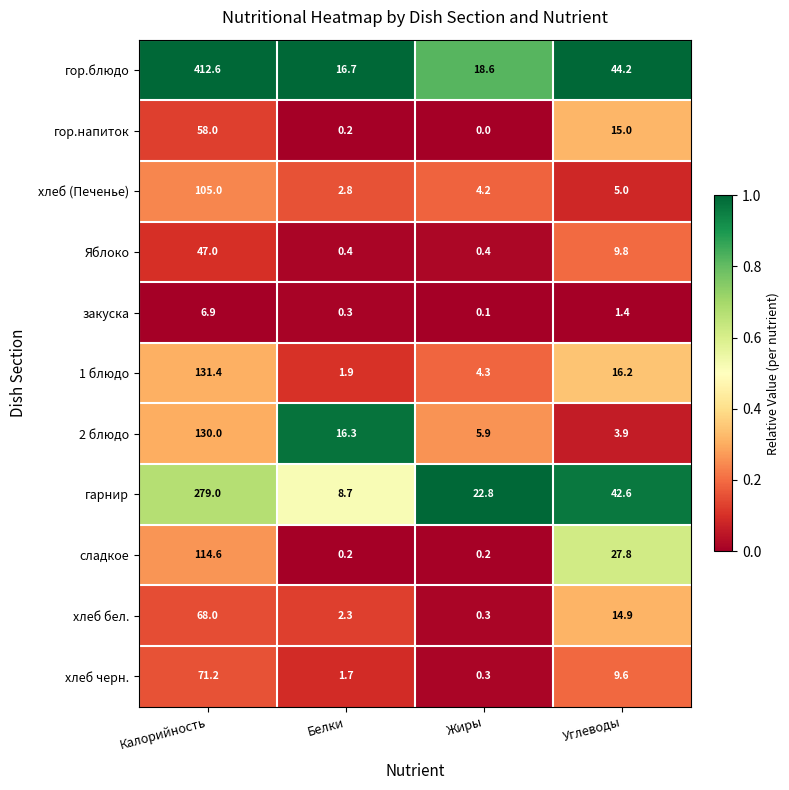

Which series has the largest total across all categories?

гор.блюдо